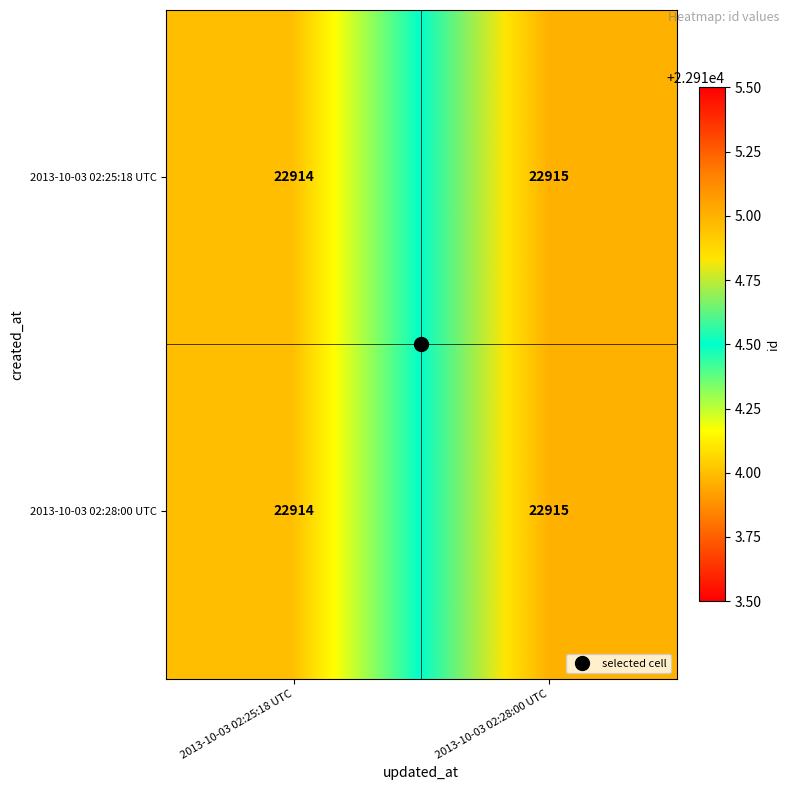

What is the sum of the 2013-10-03 02:25:18 UTC values at 2013-10-03 02:25:18 UTC and 2013-10-03 02:28:00 UTC?

45829